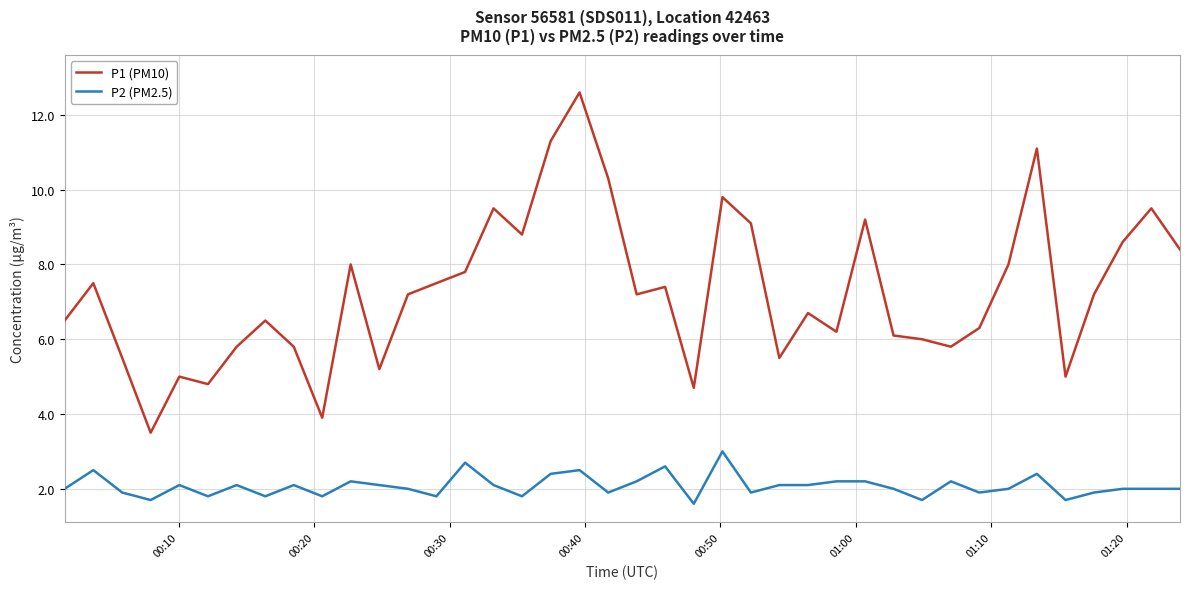

Is this an area chart (filled region under the line)?

No